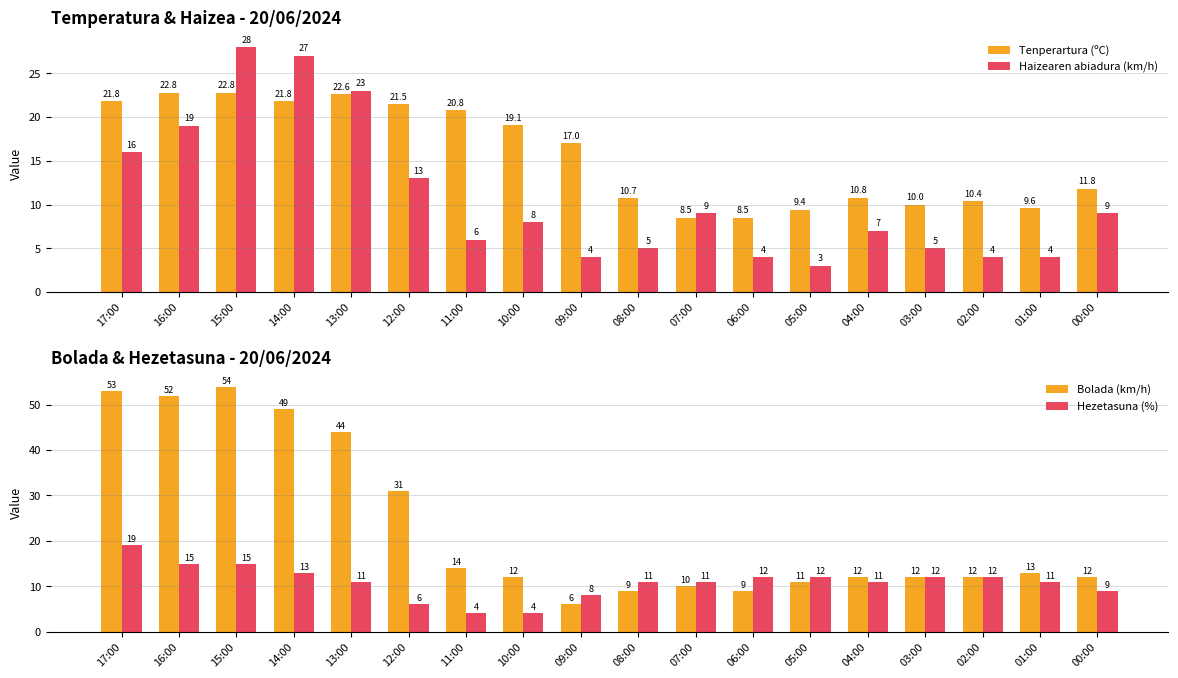

How many groups of bars are there?

18